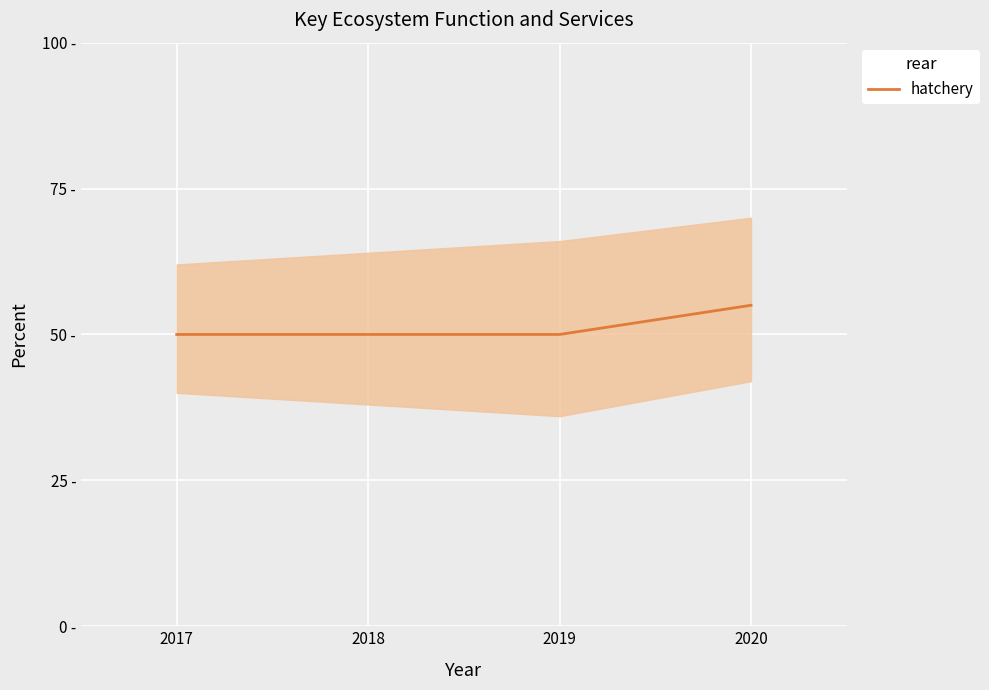

Reading left to right, list all the values displayed in this chart.

50	50	50	55